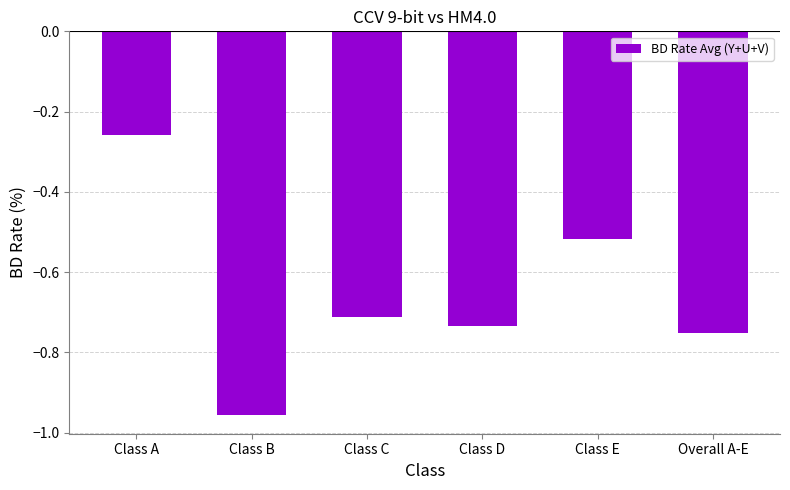

How many data points does each series have?

6